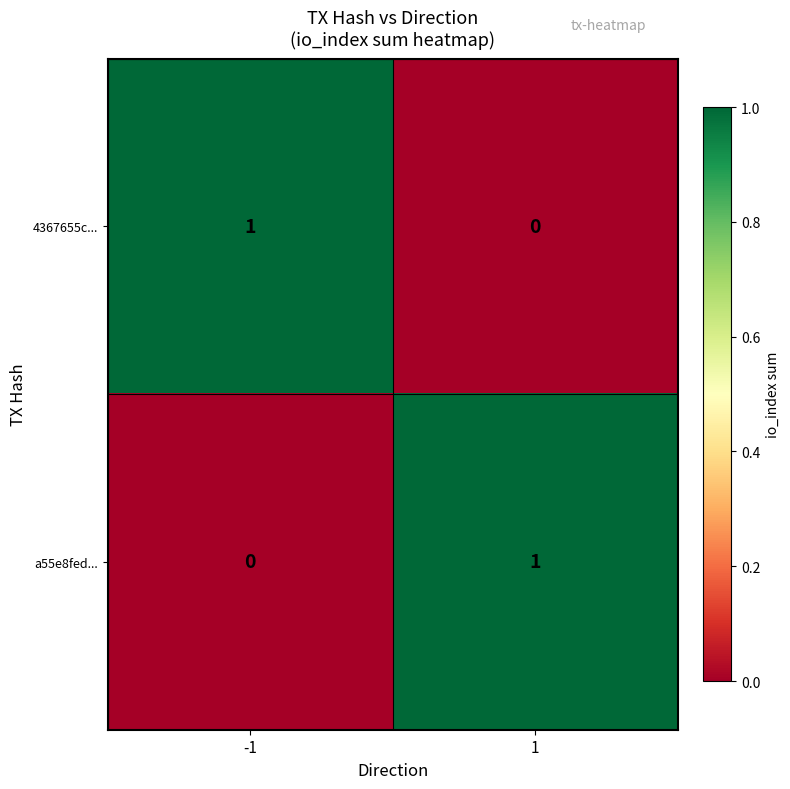

Reading left to right, extract all data points from this chart.

4367655c...: -1=1	1=0
a55e8fed...: -1=0	1=1